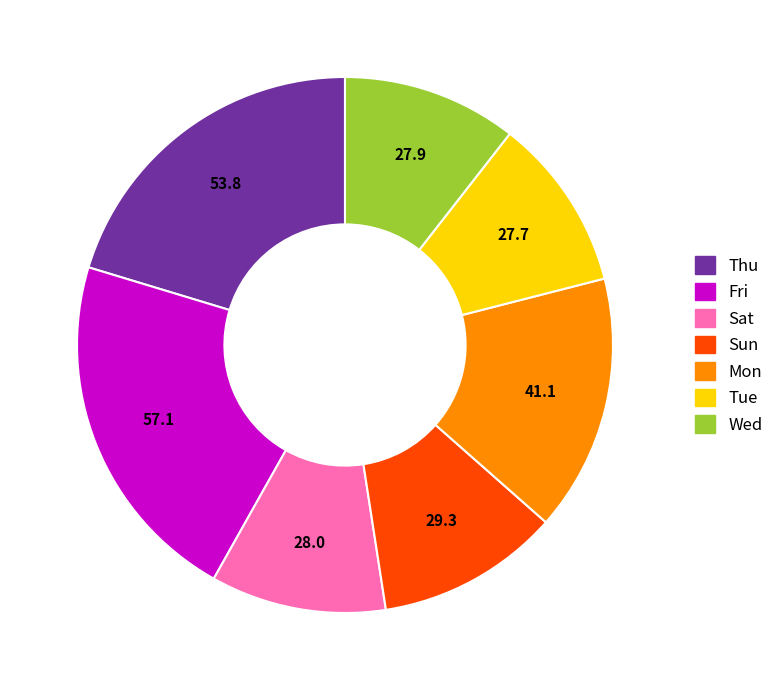

Is there any slice that represents more than half of the pie?

No